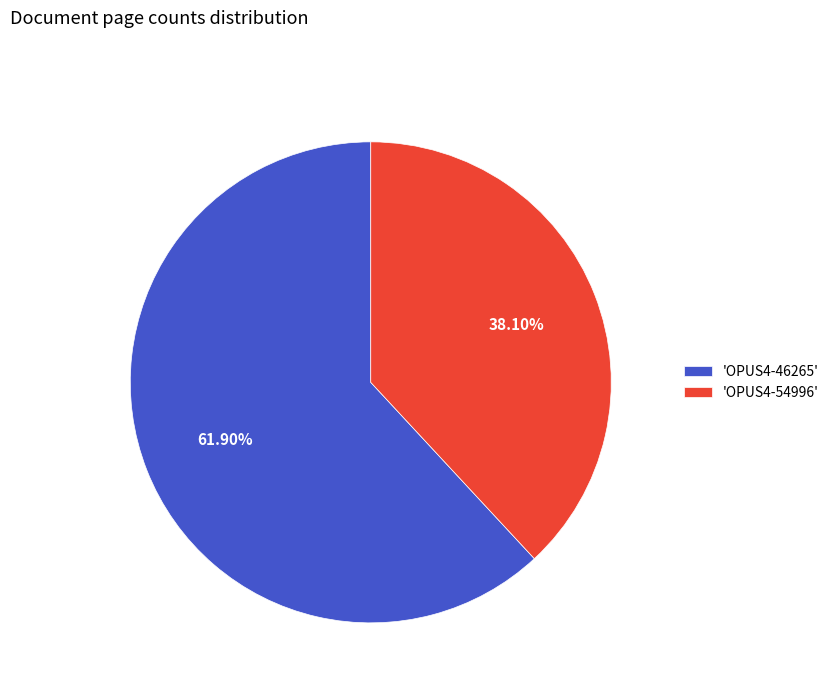

Is there a majority slice in this chart?

Yes